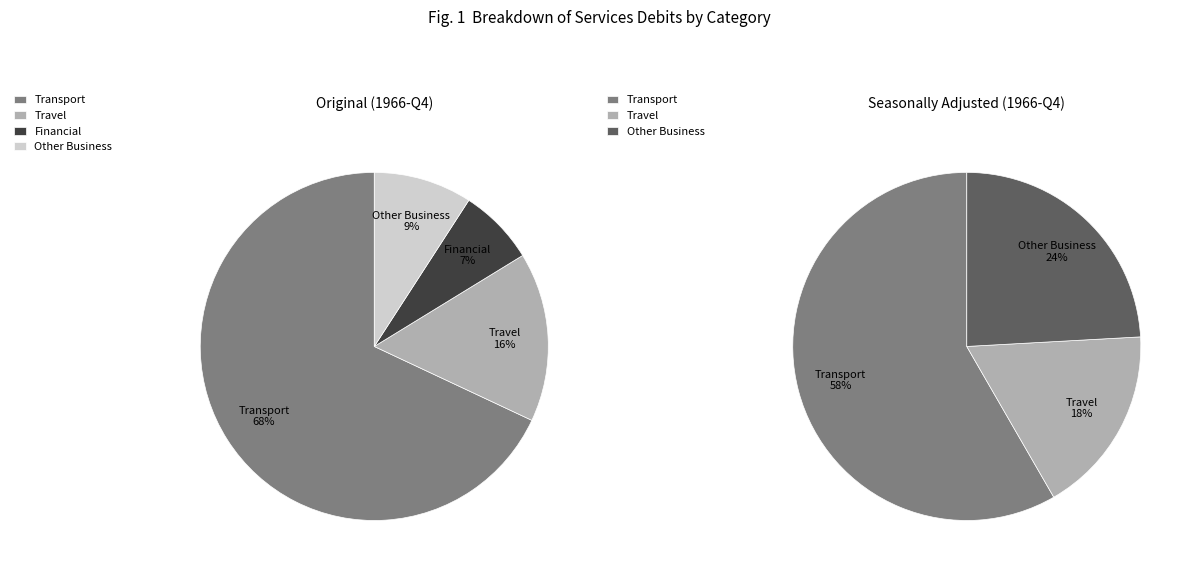

Does 6 represent more than half of the total?

No